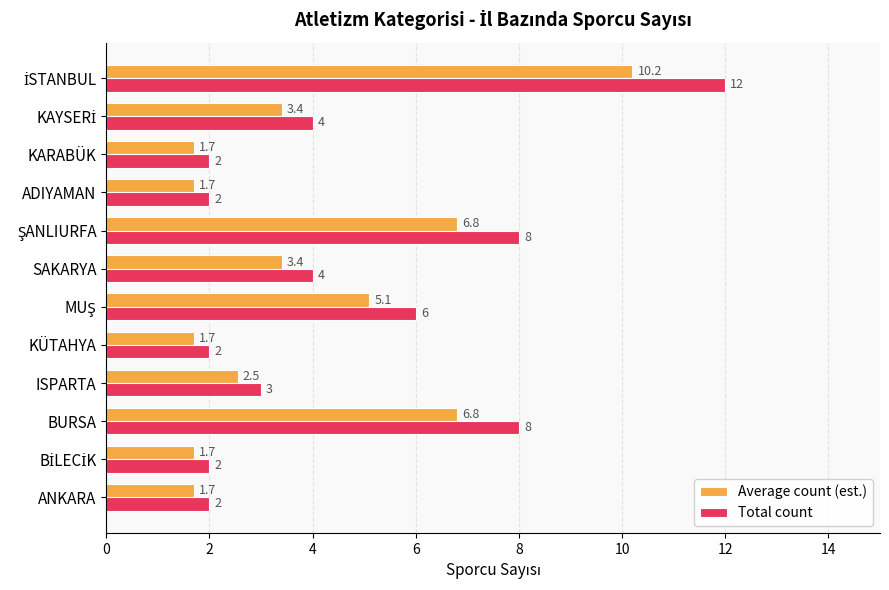

How many series are shown in this chart?

2